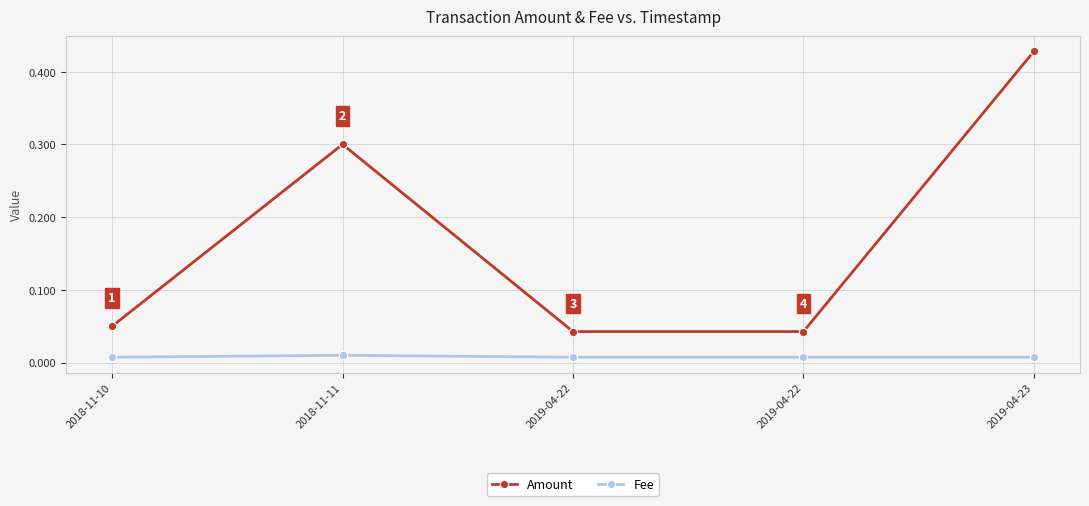

Reading left to right, extract all data points from this chart.

Amount: 2018-11-10=0.1	2018-11-11=0.3	2019-04-22=0.0	2019-04-22=0.0	2019-04-23=0.4
Fee: 2018-11-10=0.0	2018-11-11=0.0	2019-04-22=0.0	2019-04-22=0.0	2019-04-23=0.0